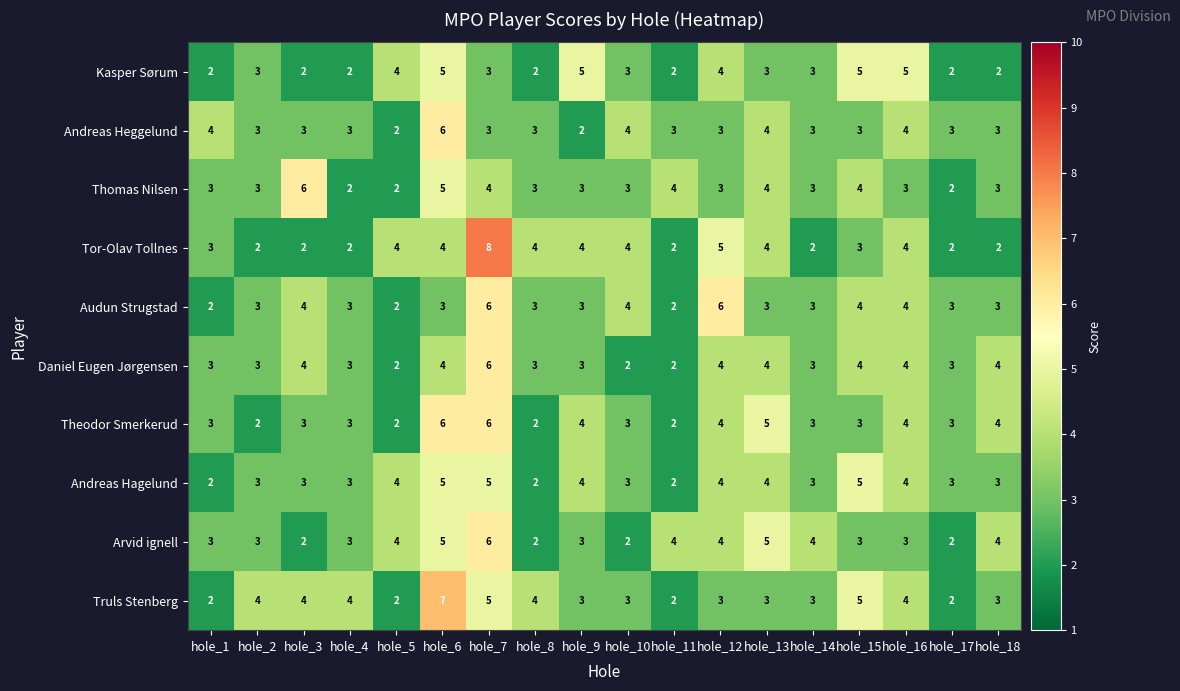

True or false: Andreas Hagelund has a value of 2 at hole_2.

False